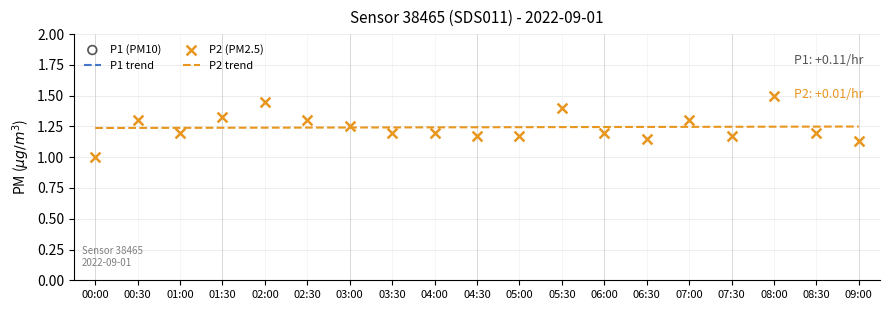

The value of P2 trend at 04:30 is 1.7. True or false?

False